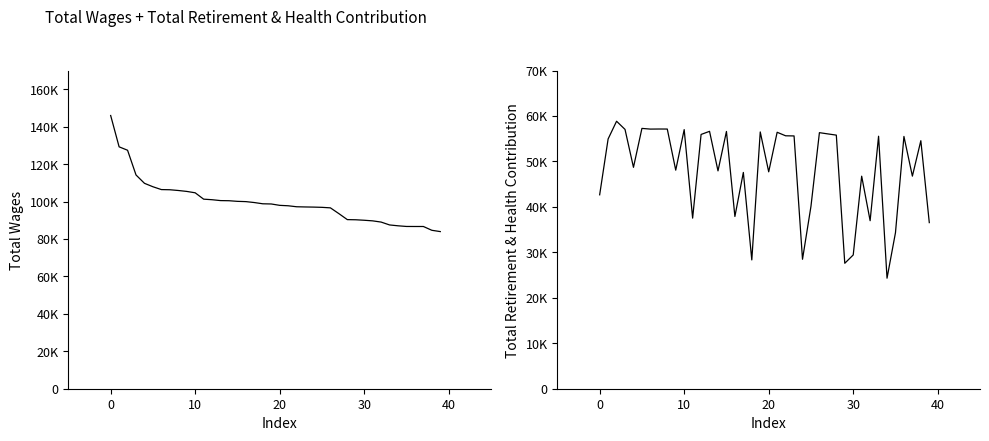

What is the value of the Total Retirement & Health Contribution point at the 17th from the left?

37889